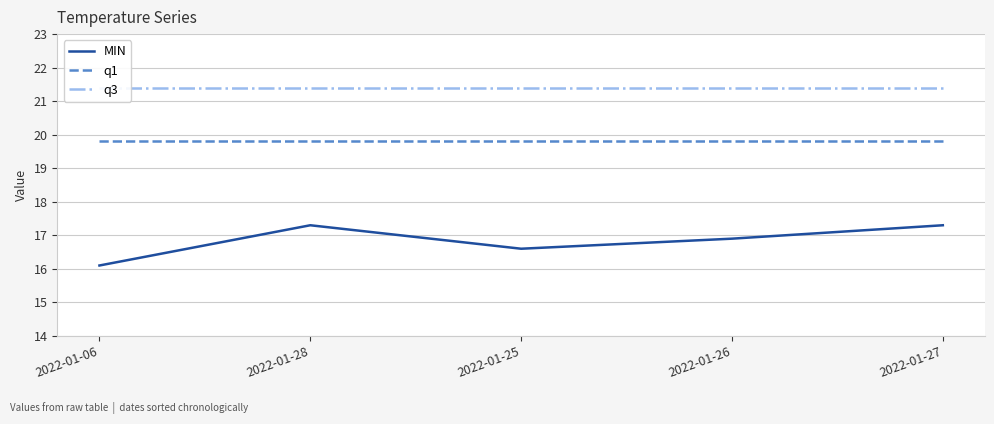

Which series changed the most between 2022-01-06 and 2022-01-25?

MIN